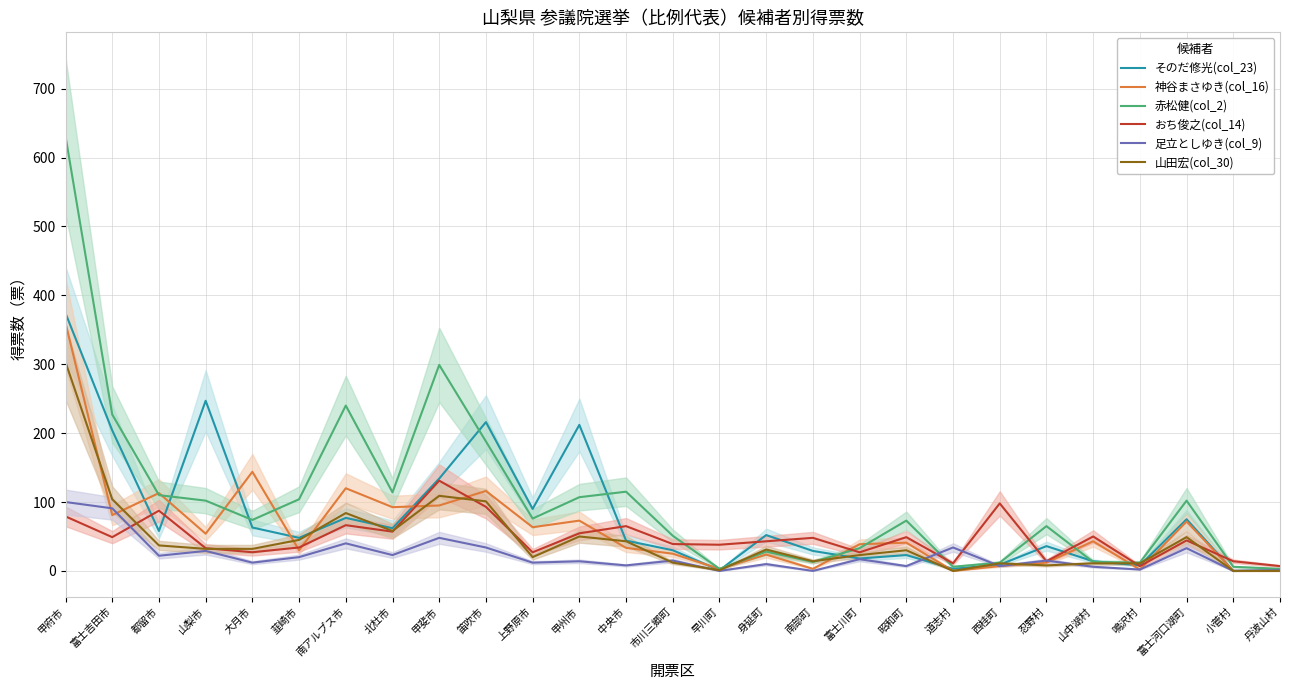

What is the difference between the maximum and minimum values in the 山田宏(col_30) series?

303.0